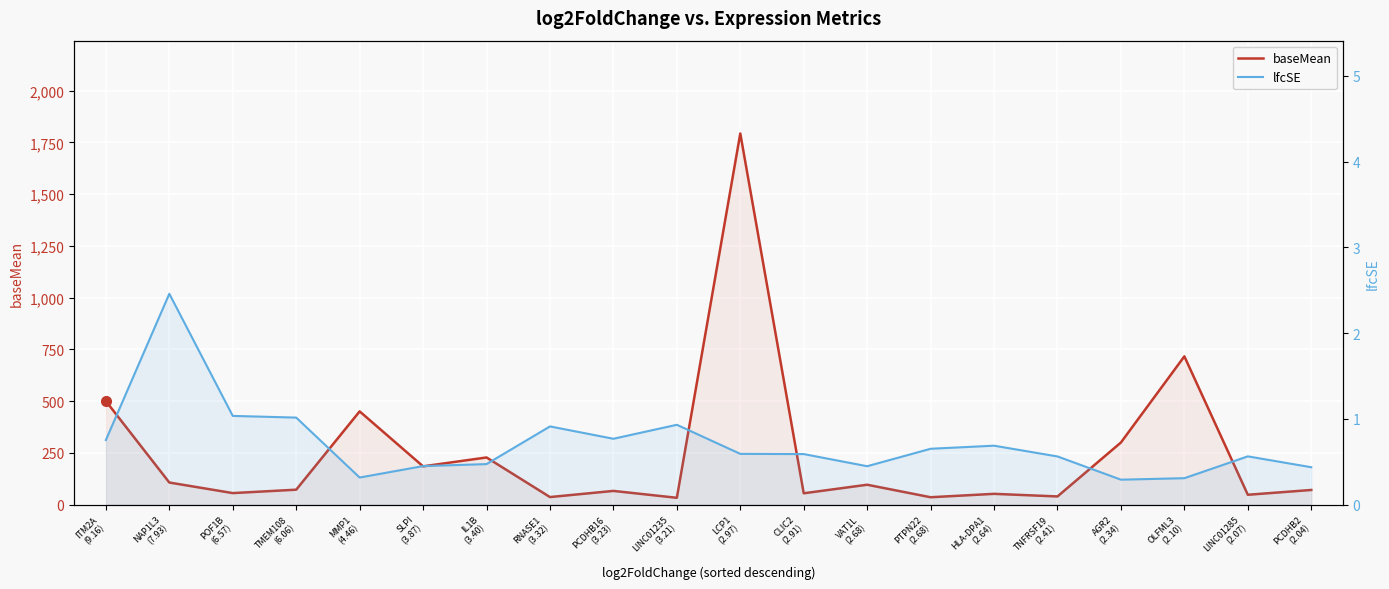

At which category does lfcSE reach its first local peak?

NAP1L3
(7.93)